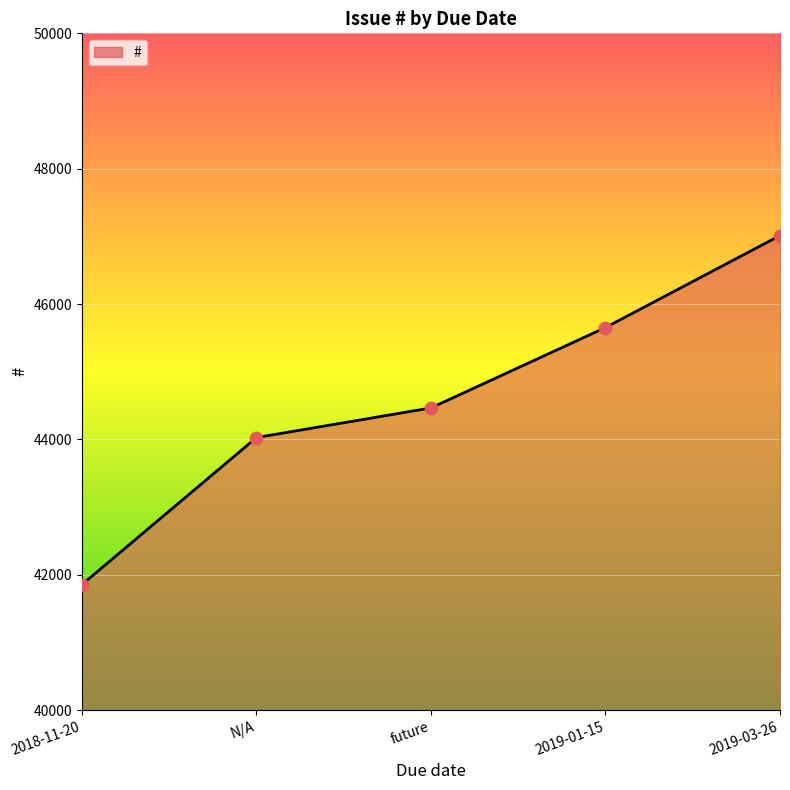

What is the change in value from 2018-11-20 to 2019-01-15?

+3798